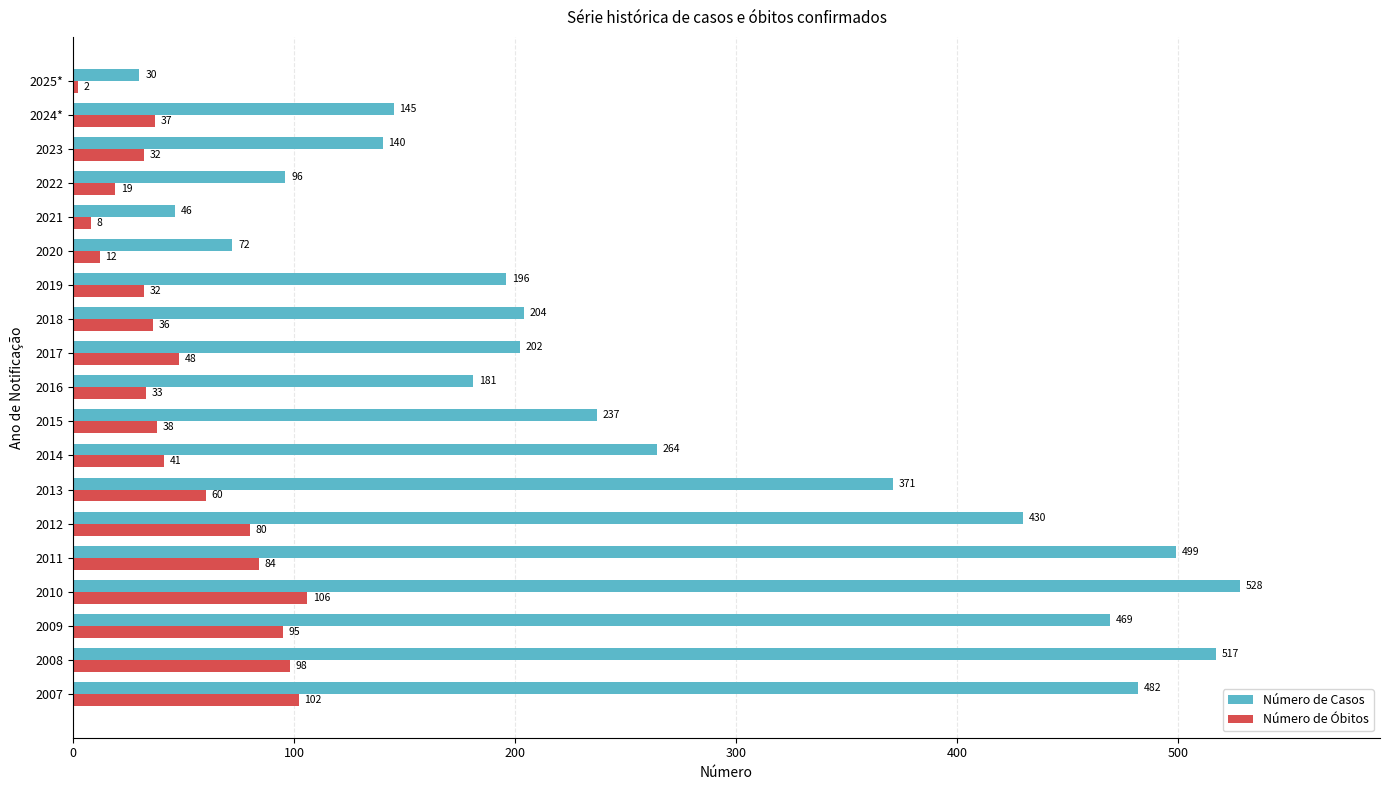

At which category is the sum across all series the highest?

2010